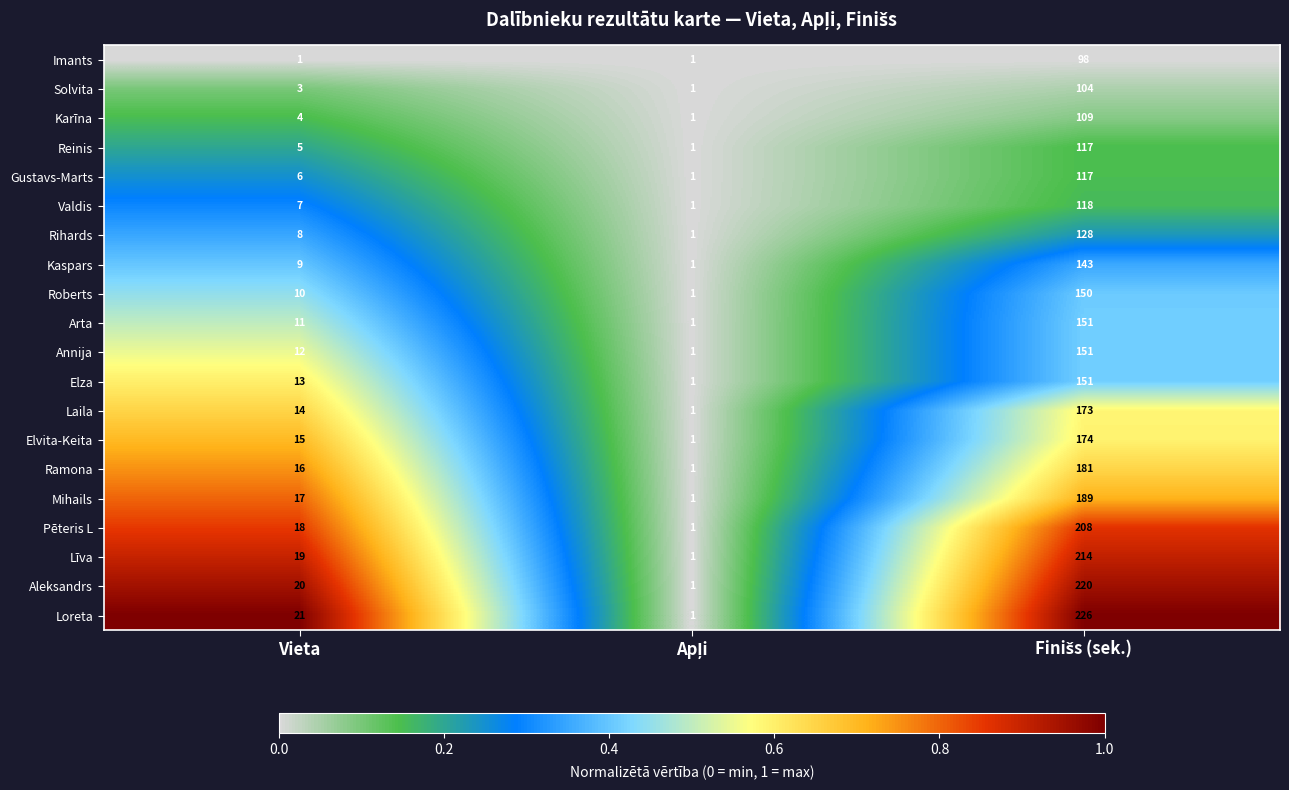

What is the difference between the second highest and minimum values in the Valdis series?

6